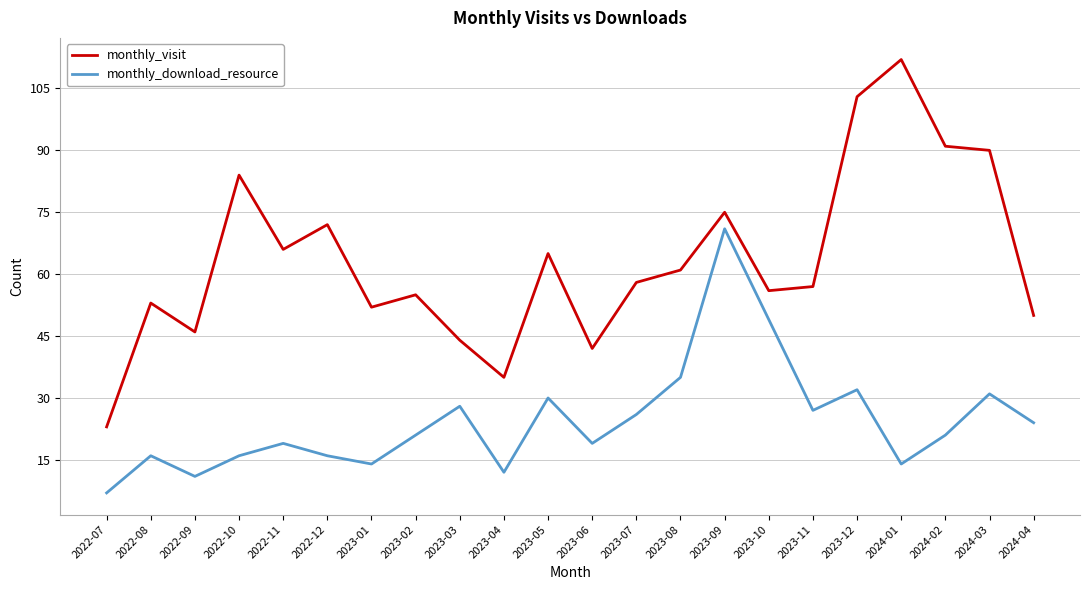

At which category does monthly_download_resource reach its first local valley?

2022-09